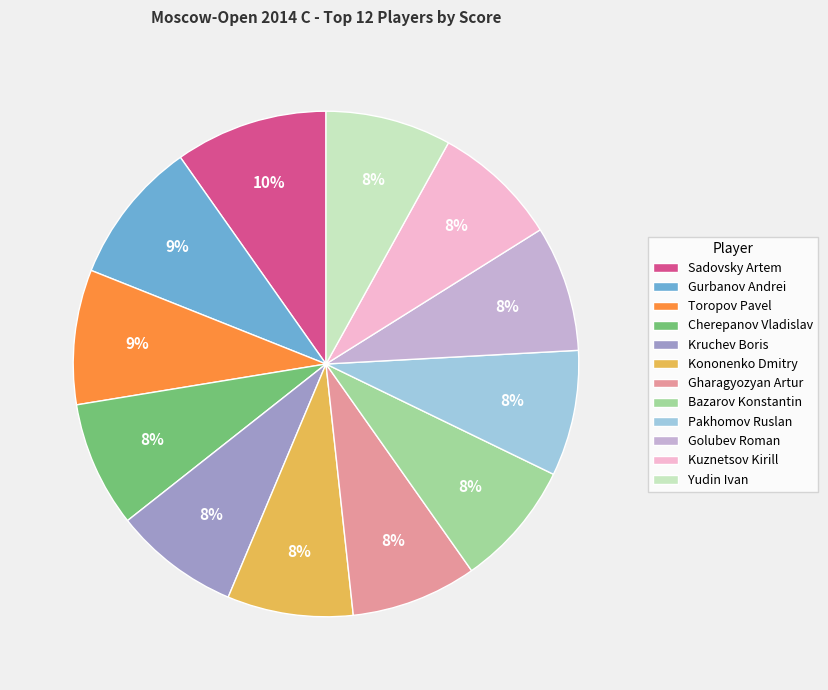

Does Cherepanov Vladislav represent more than half of the total?

No